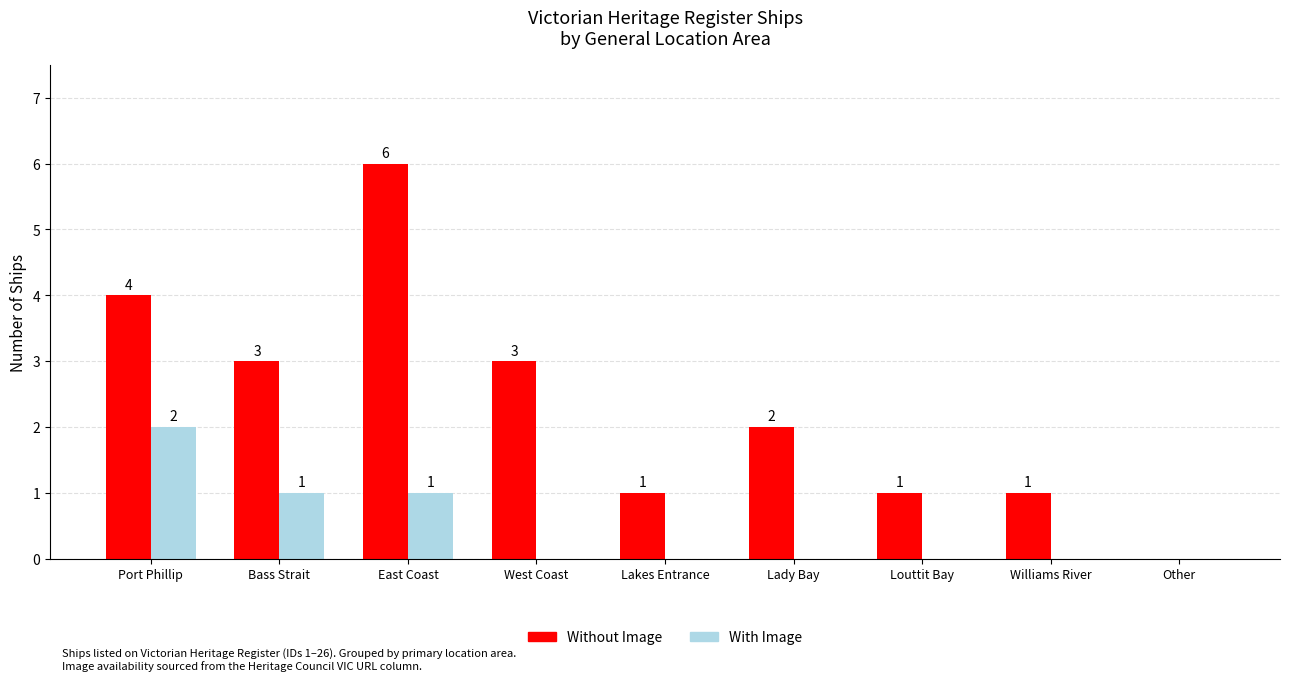

Which series has the widest spread of values?

Without Image